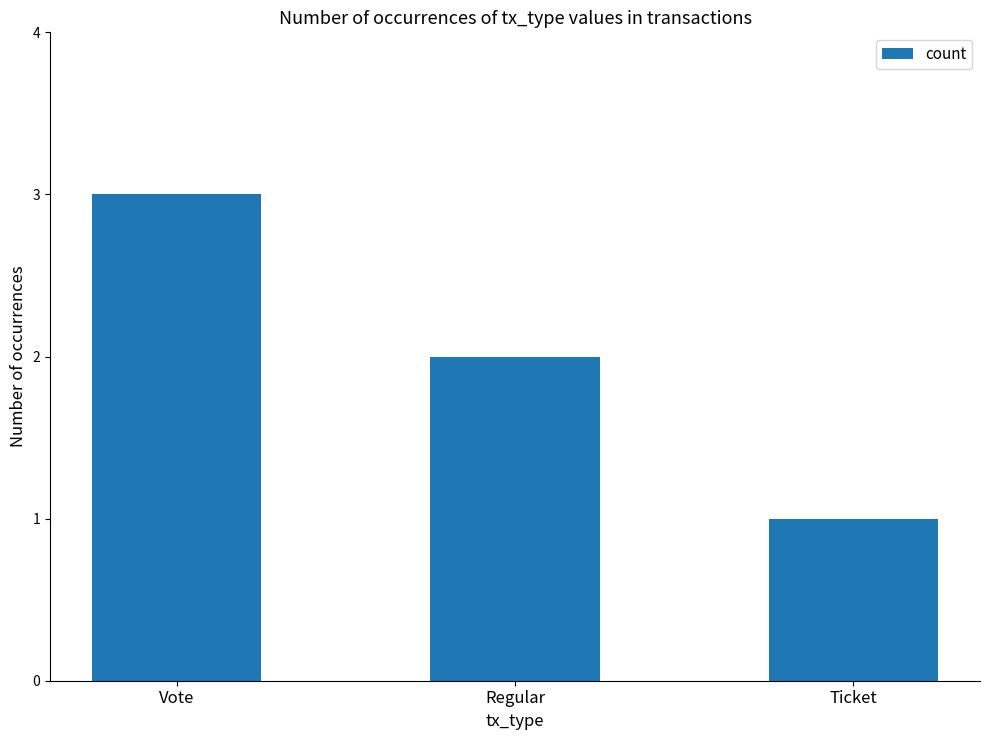

List the labels in order of value, largest first.

Vote, Regular, Ticket